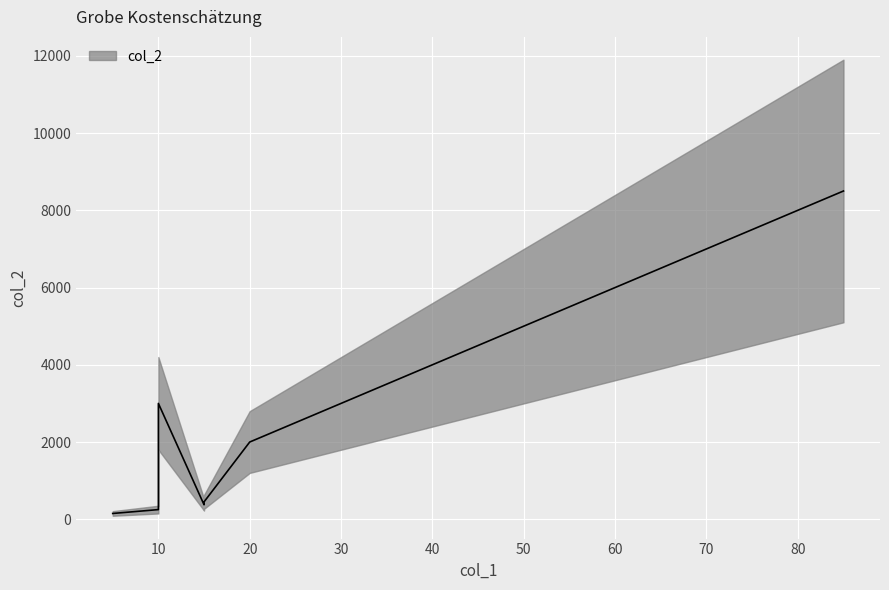

How many data points are less than 375?

2